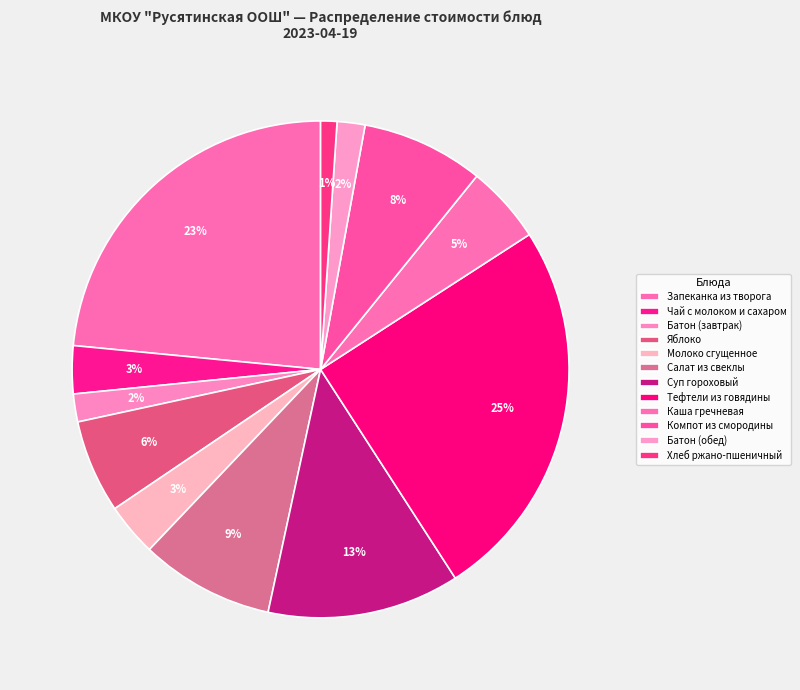

What percentage do Салат из свеклы and Чай с молоком и сахаром together represent?

11.8%